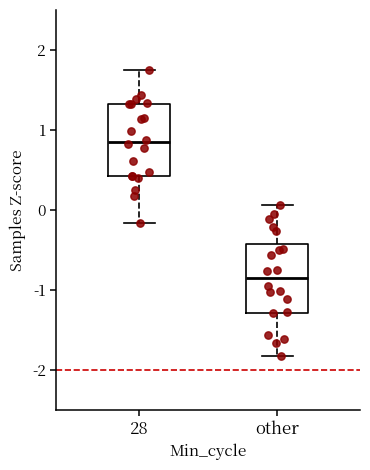

Reading left to right, transcribe this box plot: for each box, give where its median line is, the range the box spans, and where its two whiskers end, as read against the y-axis. The values are not printed on the chart, so give them approximately, as read against the axis.

28: median 0.9, box 0.4 to 1.3, whiskers -0.2 to 1.8
other: median -0.9, box -1.3 to -0.4, whiskers -1.8 to 0.1